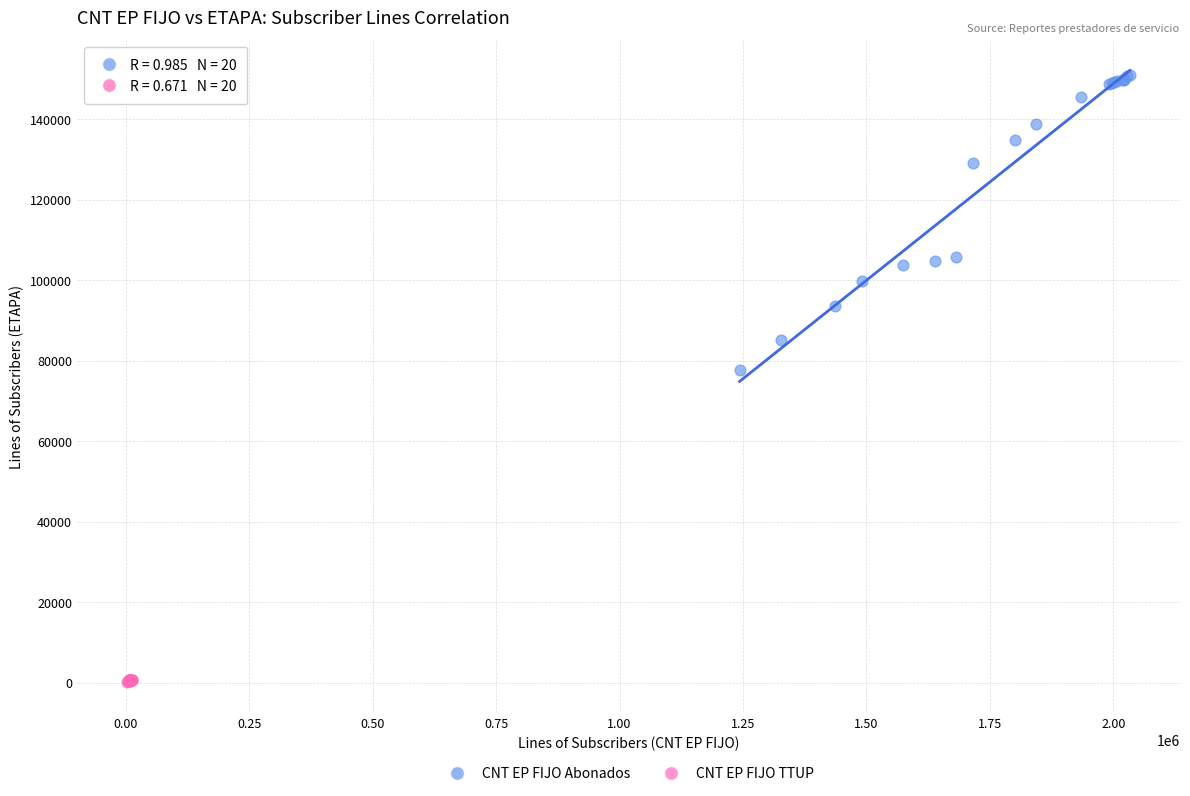

Which series reaches the maximum Y coordinate?

CNT EP FIJO Abonados